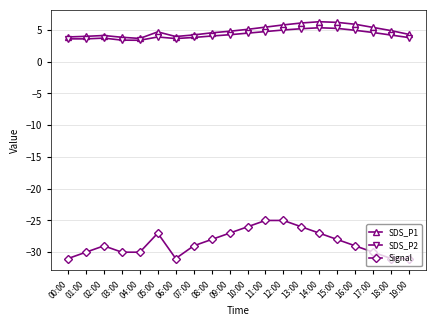

Is the value of Signal at 04:00 greater than the value of SDS_P2 at 13:00?

No